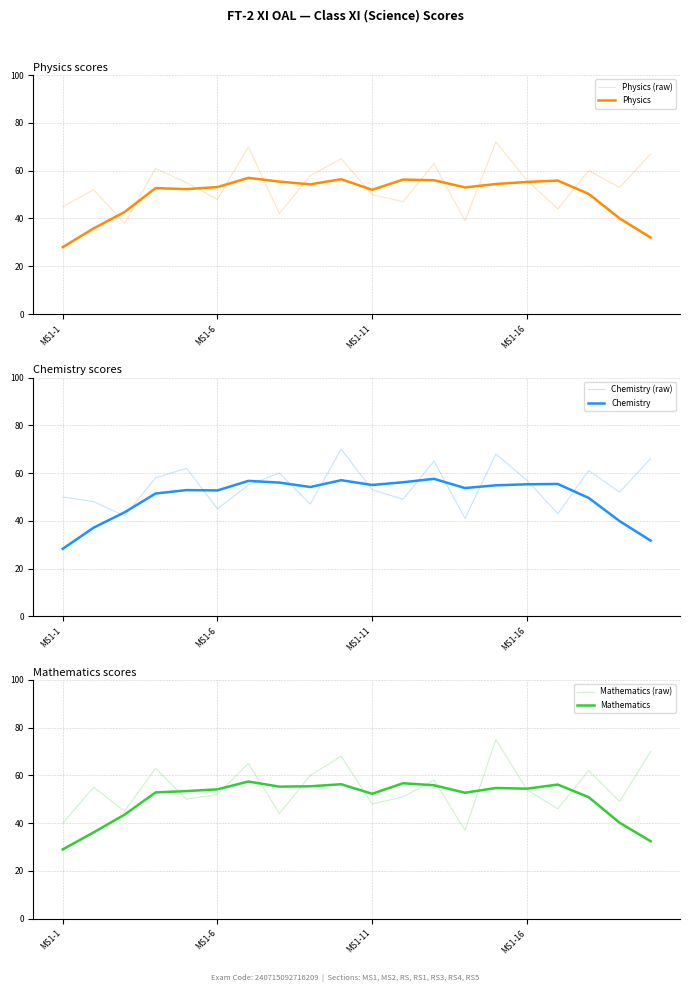

Count the number of data series in this chart.

6